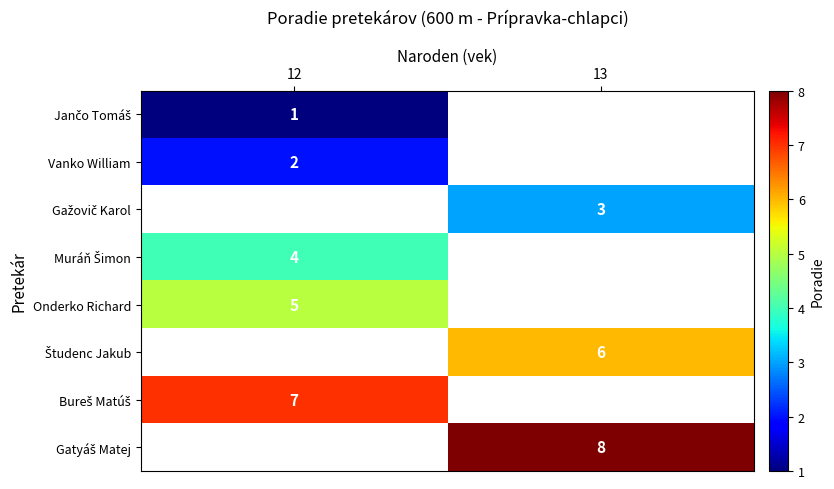

True or false: Gažovič Karol has a value of 3.0 at 13.

True